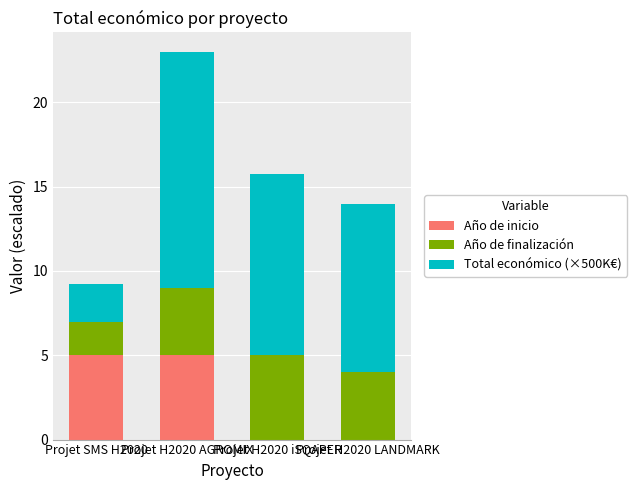

What is the highest value of the Año de inicio series?

5.0